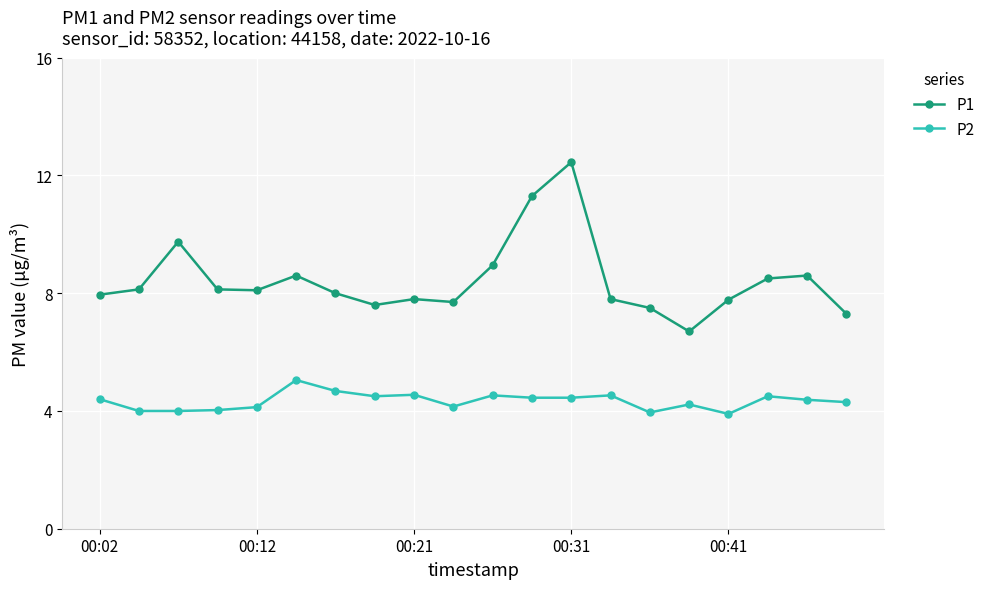

What is the difference between the second highest and second lowest values in the P1 series?

4.0